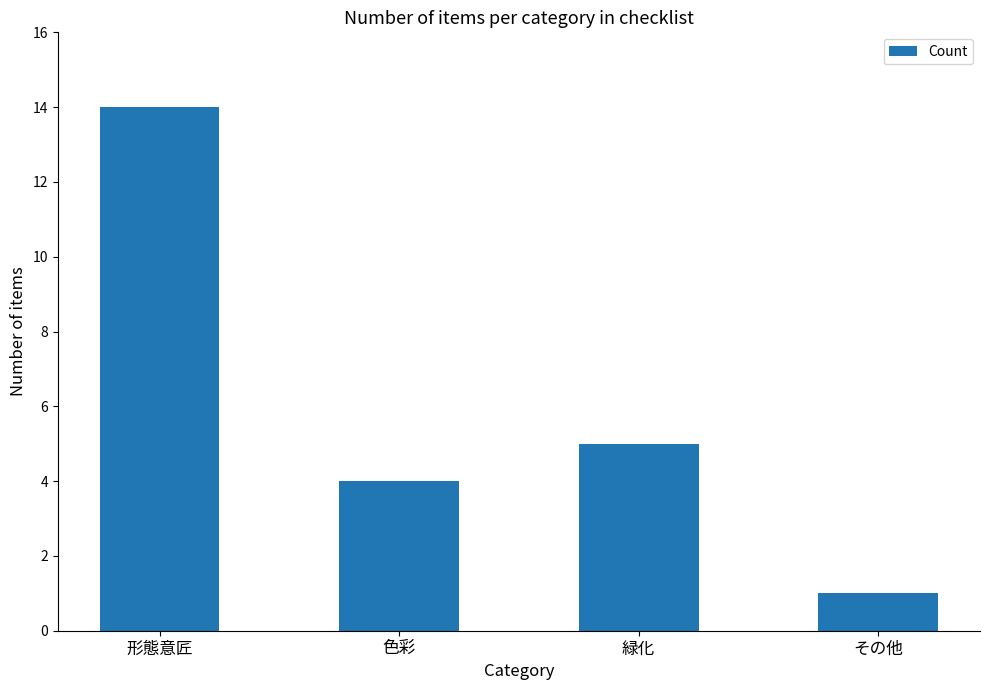

Count the number of categories in the chart.

4